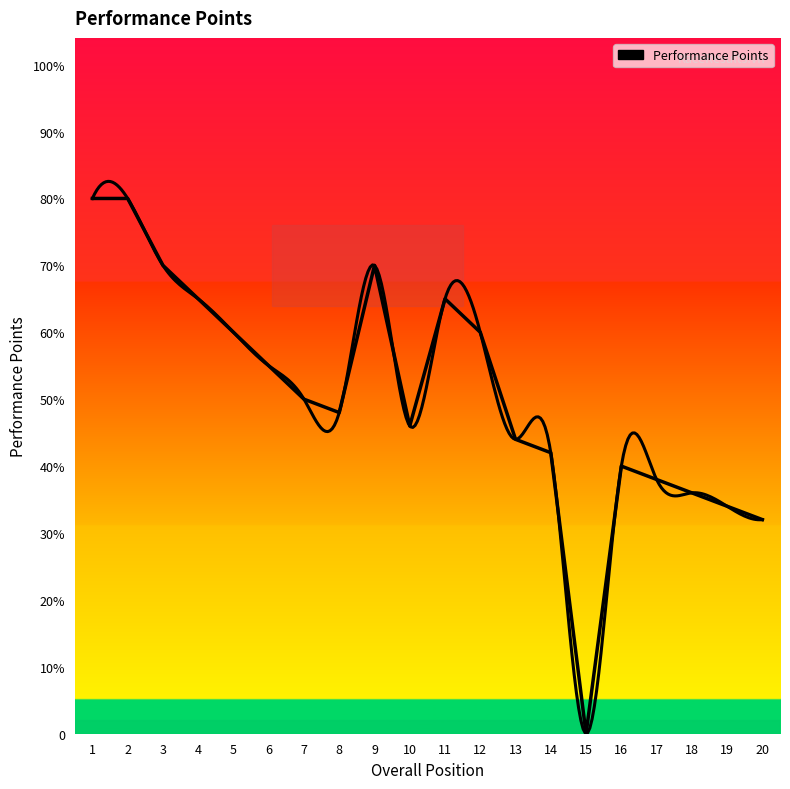

The value at 1 is 275. True or false?

False